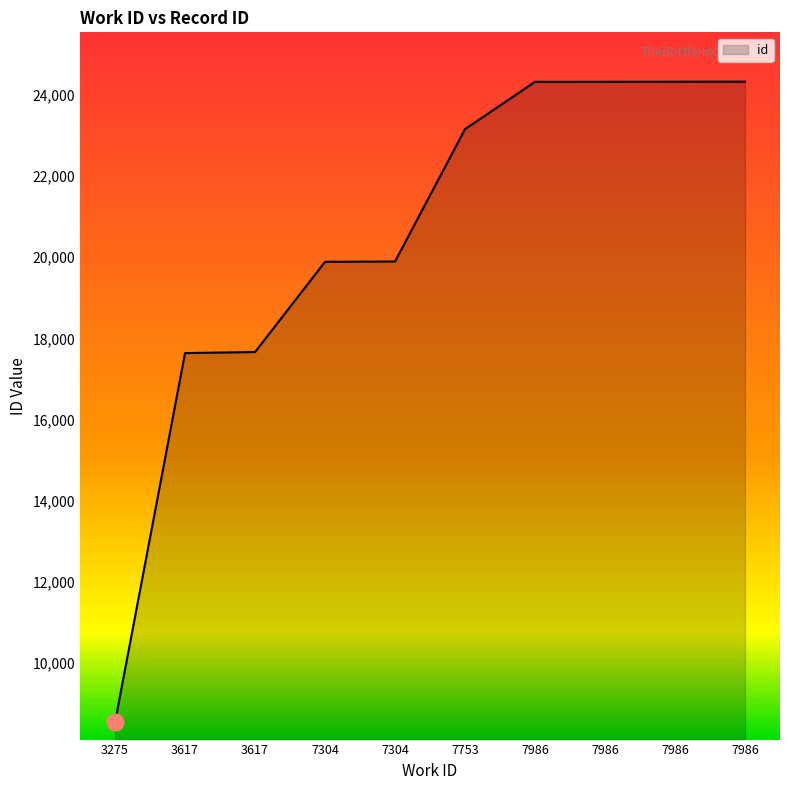

True or false: the data shows 17638 at 3617.

True